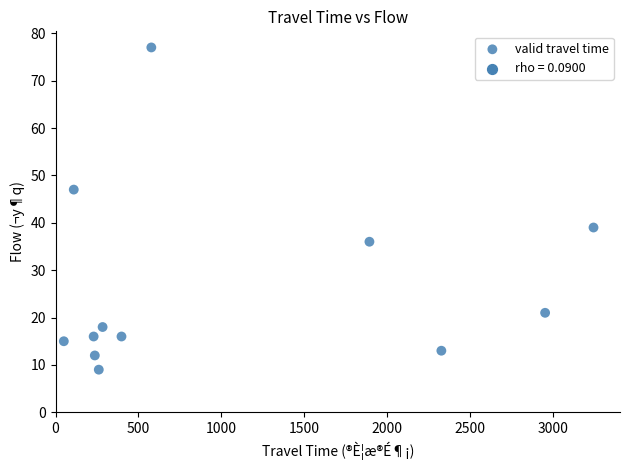

What is the average X value?

1048